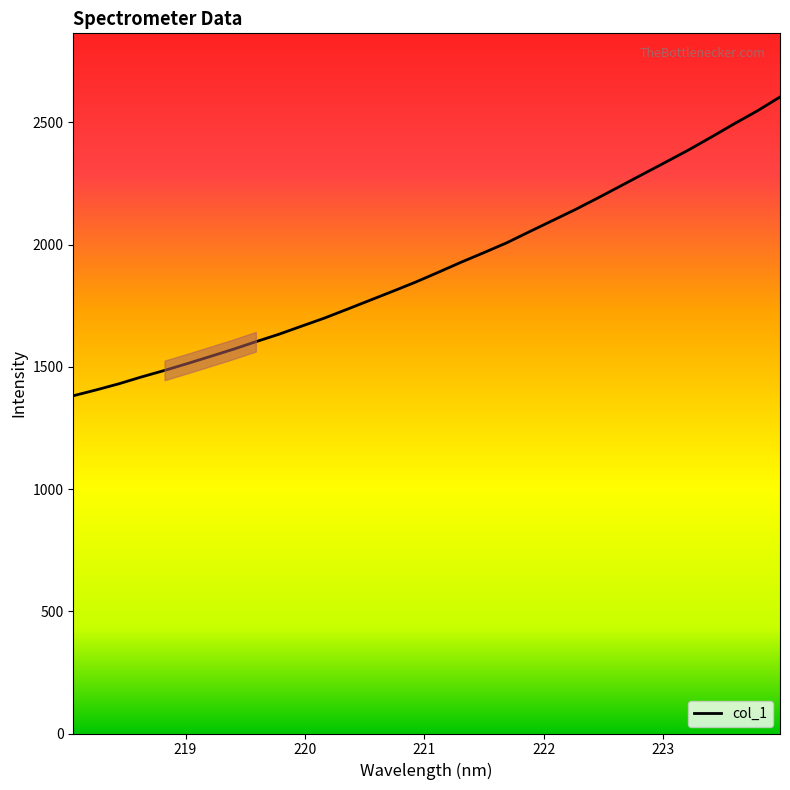

Count the number of values greater than 1886.

16